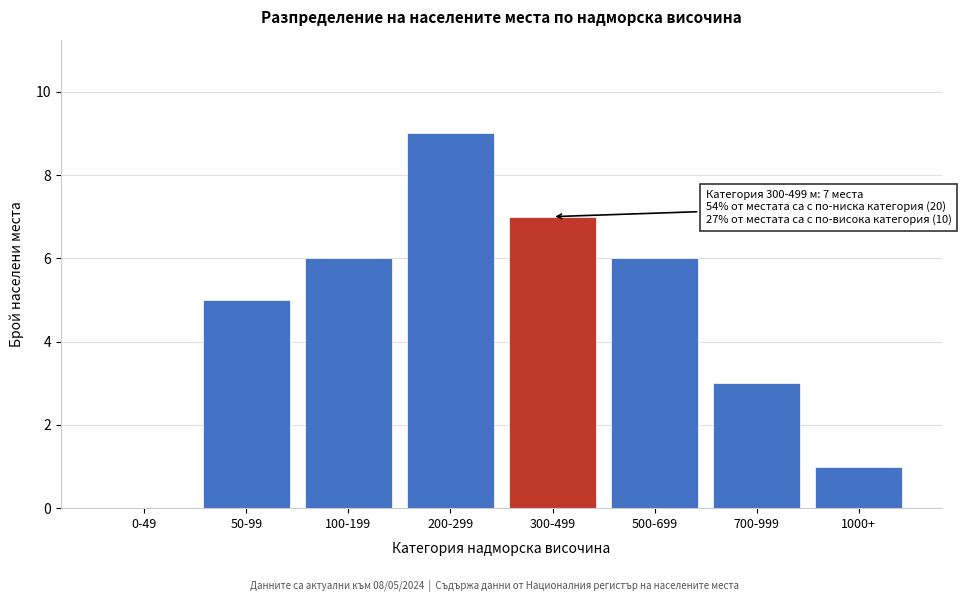

Reading left to right, transcribe all the data shown in this chart.

0-49=0	50-99=5	100-199=6	200-299=9	300-499=7	500-699=6	700-999=3	1000+=1